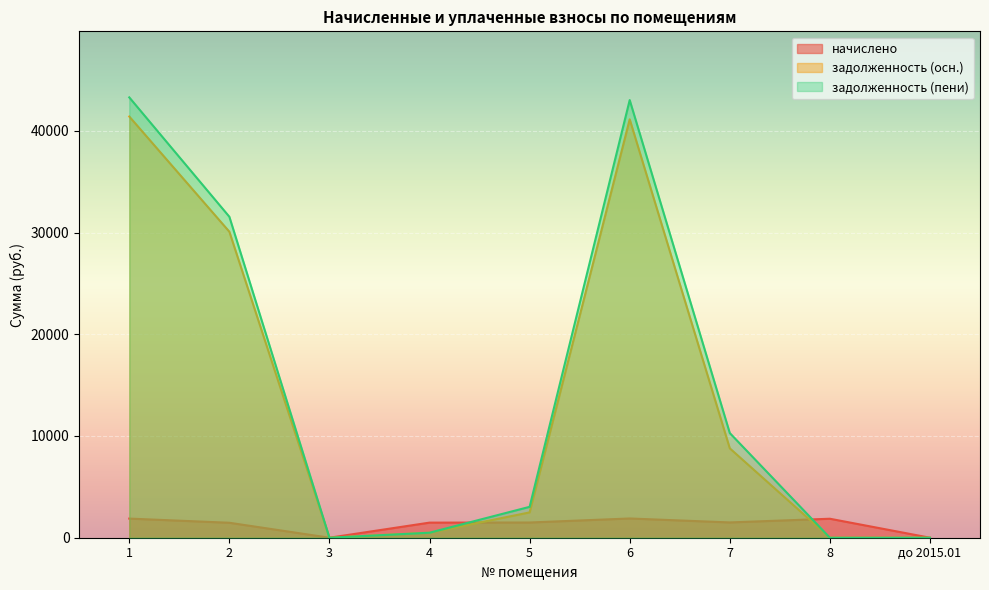

How many interior local valleys does the начислено series have?

2